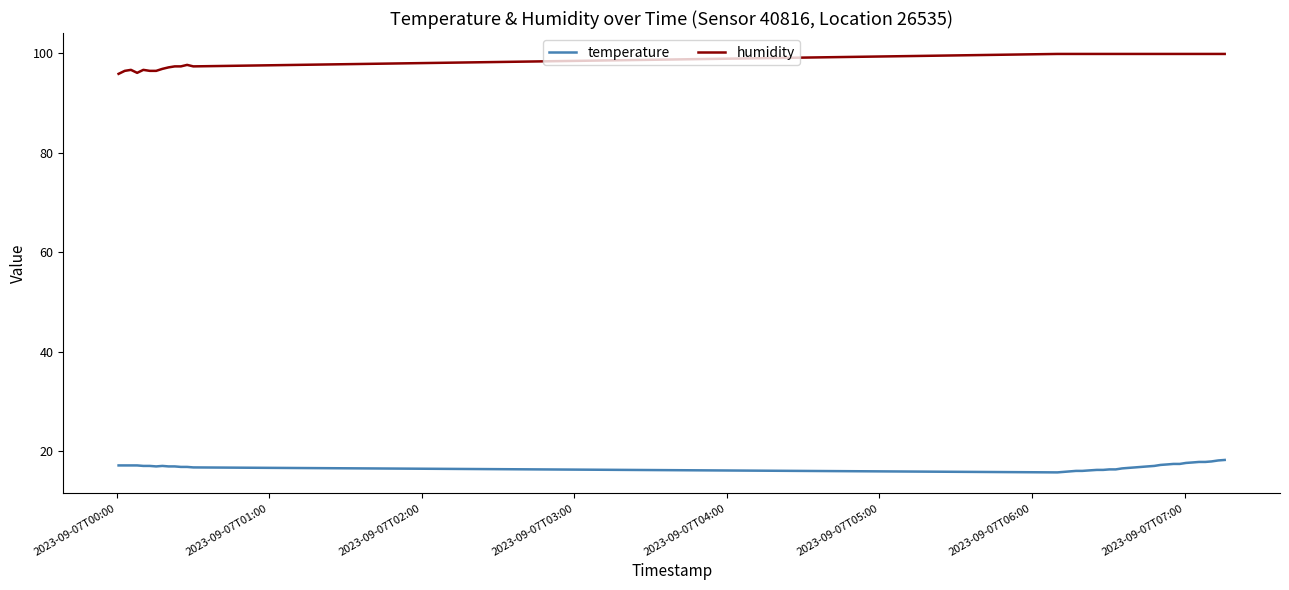

Rank the series by their maximum value, from lowest to highest.

temperature, humidity